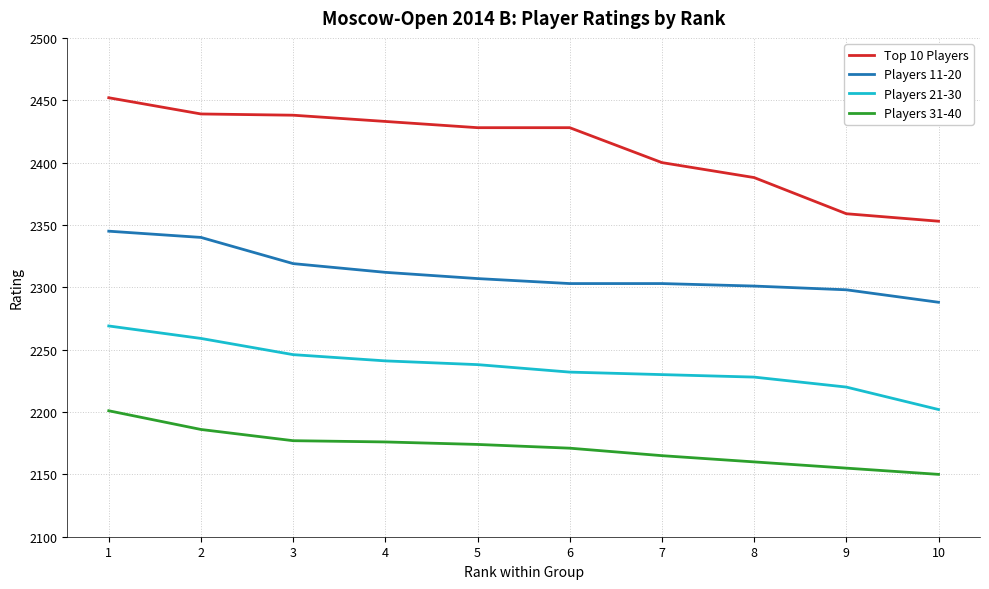

True or false: Players 11-20 has a value of 2345 at 1.

True